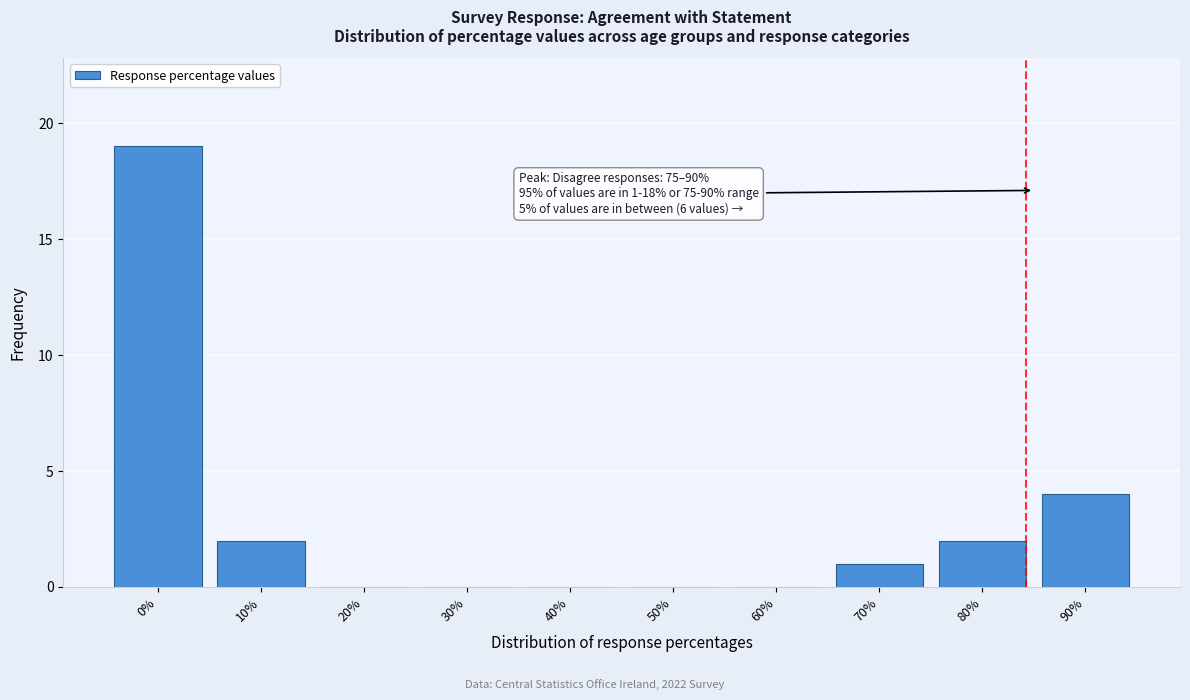

Reading left to right, what are all the values shown in this chart?

0%=19	10%=2	20%=0	30%=0	40%=0	50%=0	60%=0	70%=1	80%=2	90%=4